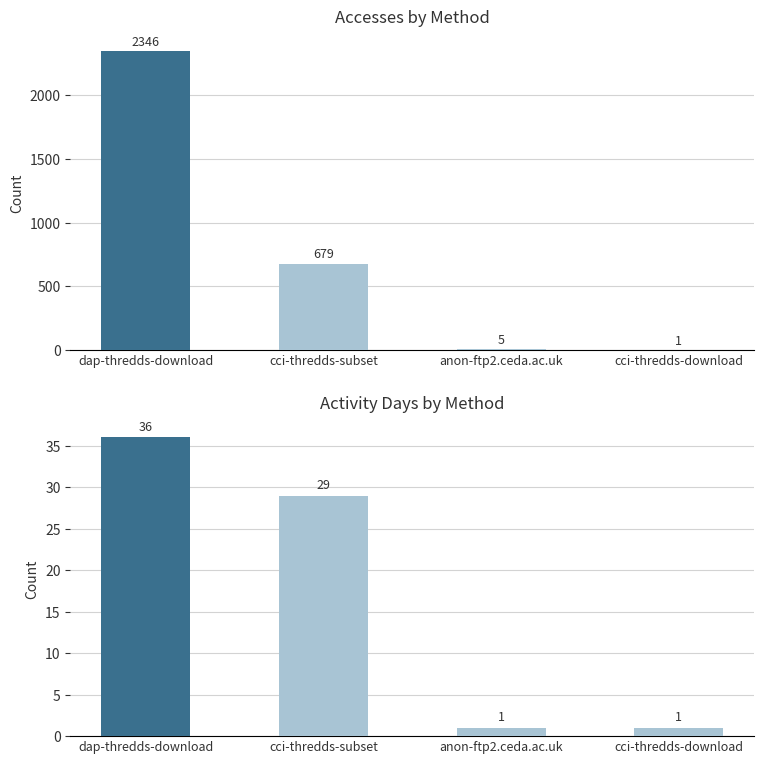

The Activity Days series shows 1 at anon-ftp2.ceda.ac.uk. True or false?

True